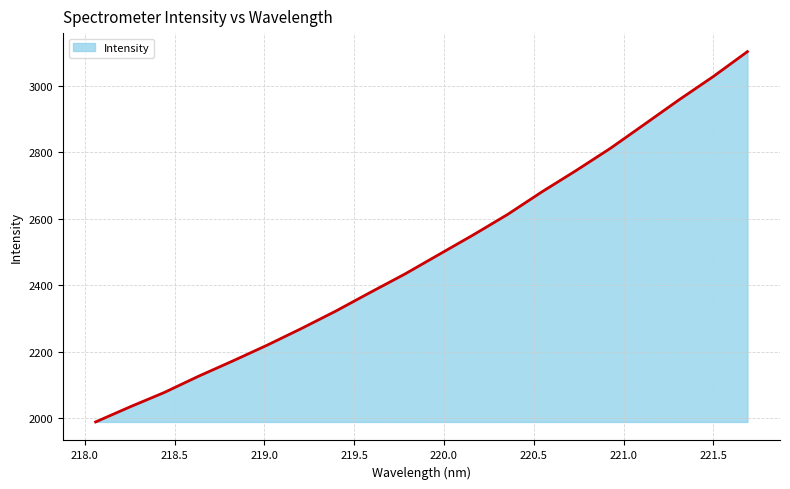

Reading left to right, list all the values displayed in this chart.

1987.9	2033.2	2076.6	2125.7	2171.8	2219.3	2269.6	2322.0	2378.0	2432.9	2492.1	2551.2	2612.7	2680.8	2745.2	2812.1	2885.0	2958.2	3028.4	3103.8